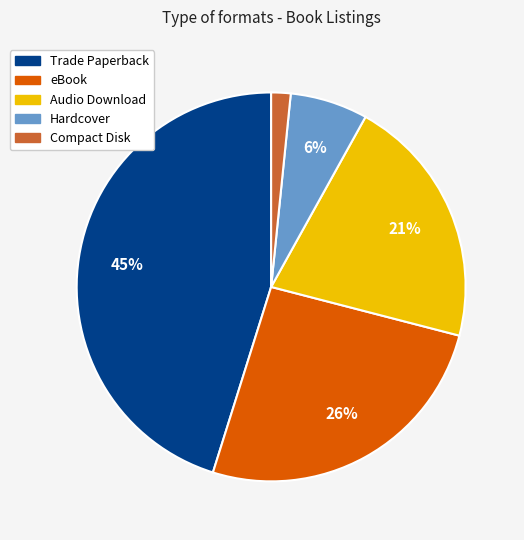

Count the number of slices in the pie.

5